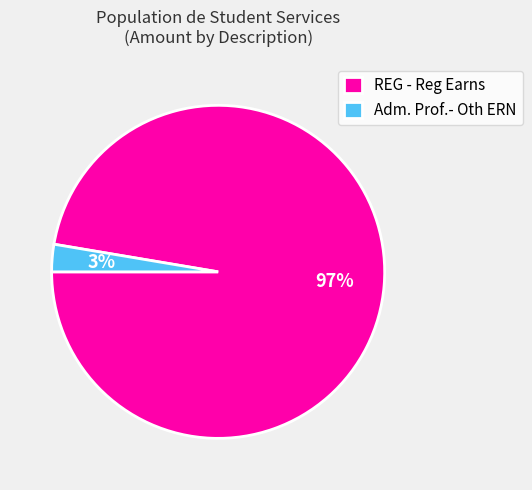

Is there a majority slice in this chart?

Yes